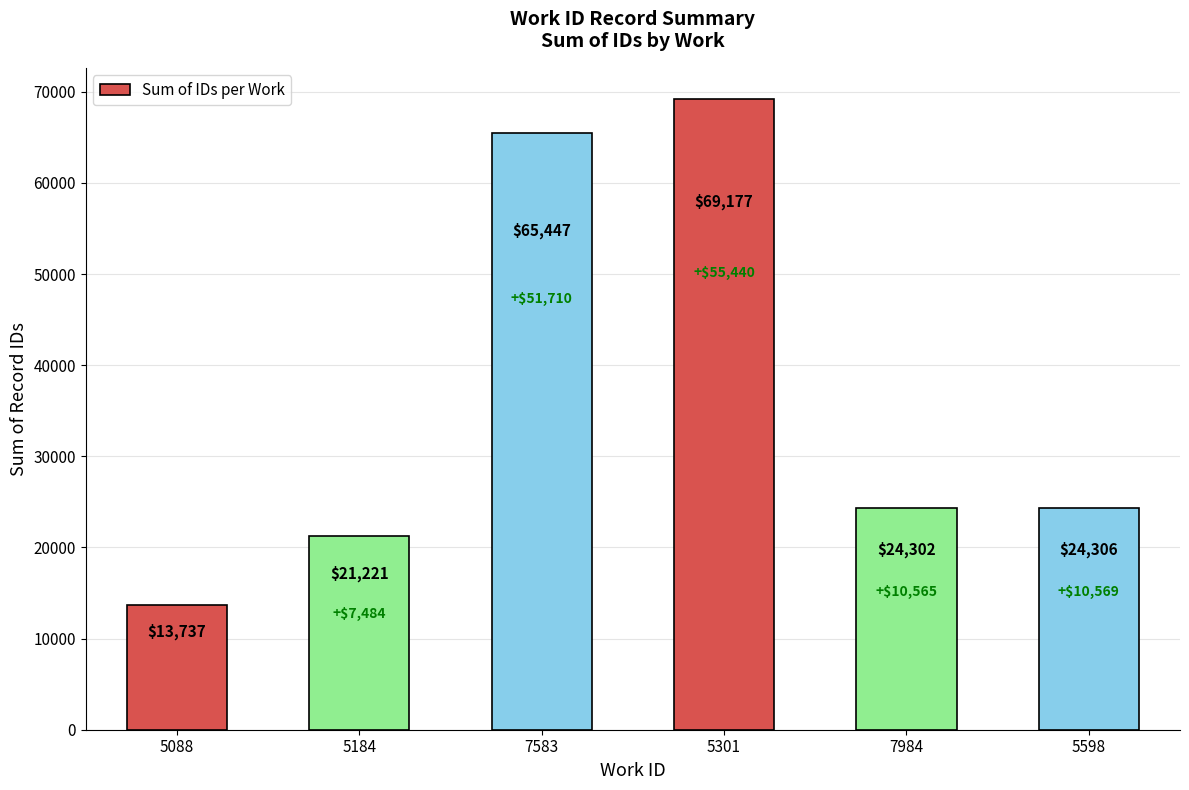

How many categories are shown in the chart?

6